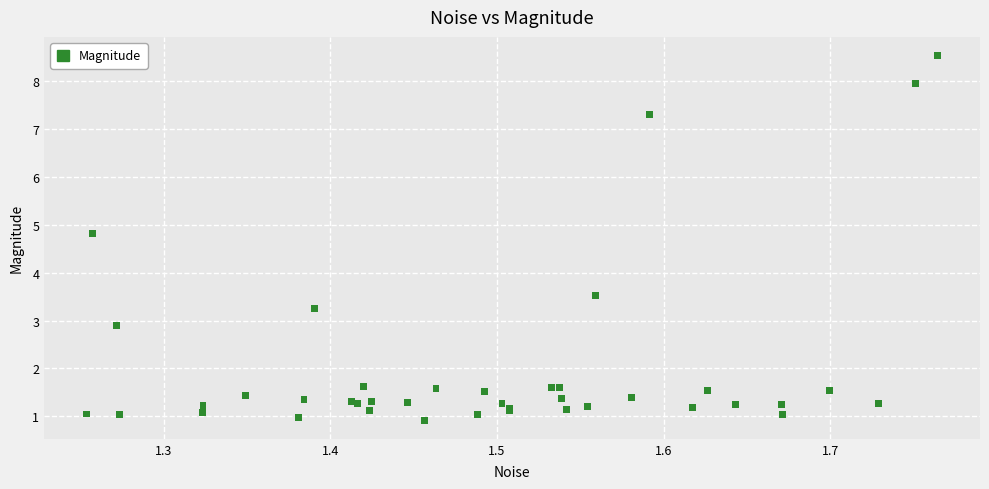

What Y value in the scatter plot is closest to 4?

3.5